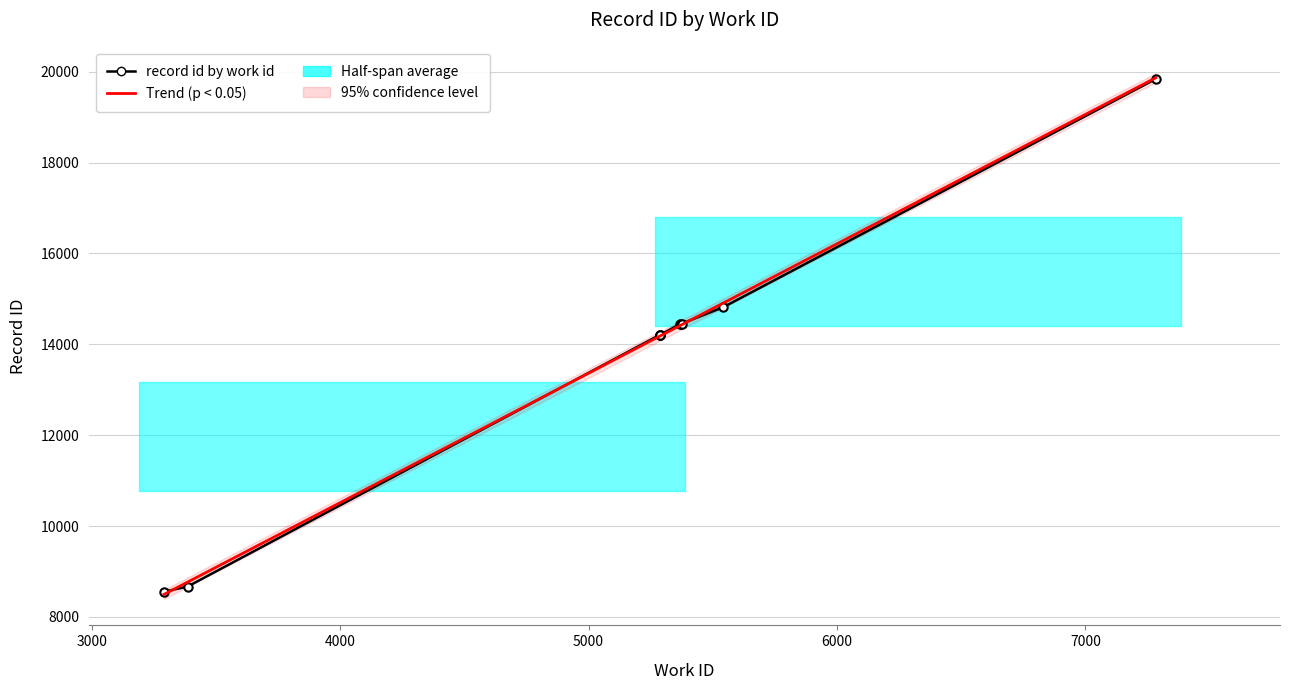

What is the sum of all values?

137843